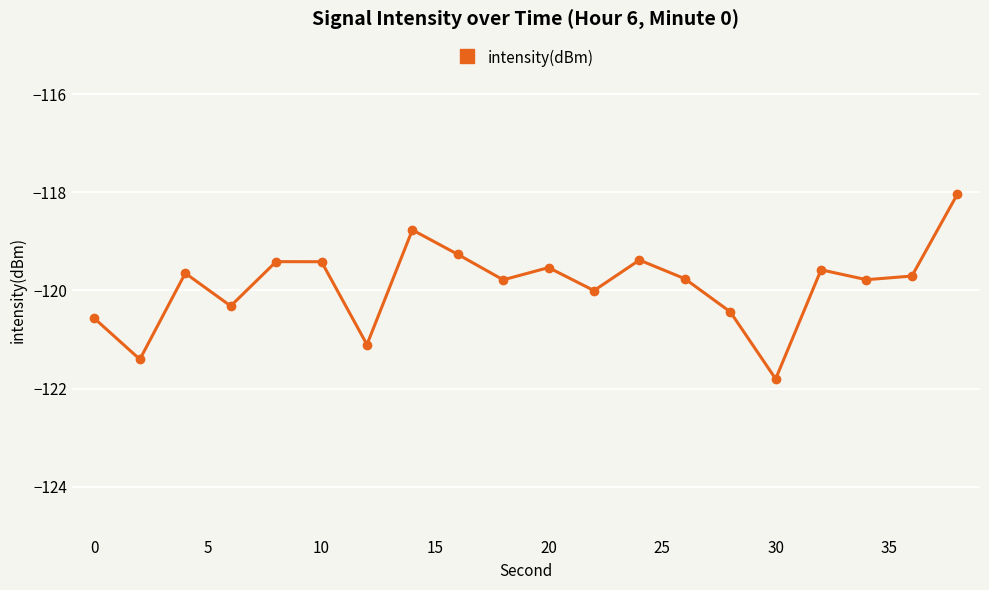

What is the maximum value shown in the chart?

-118.0